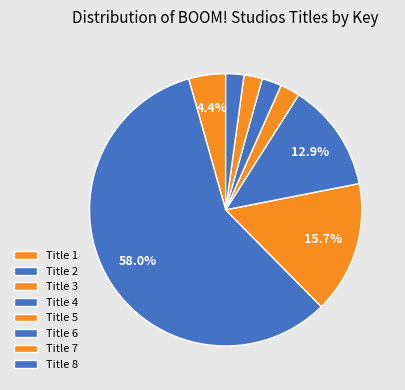

How many slices are in this pie chart?

8